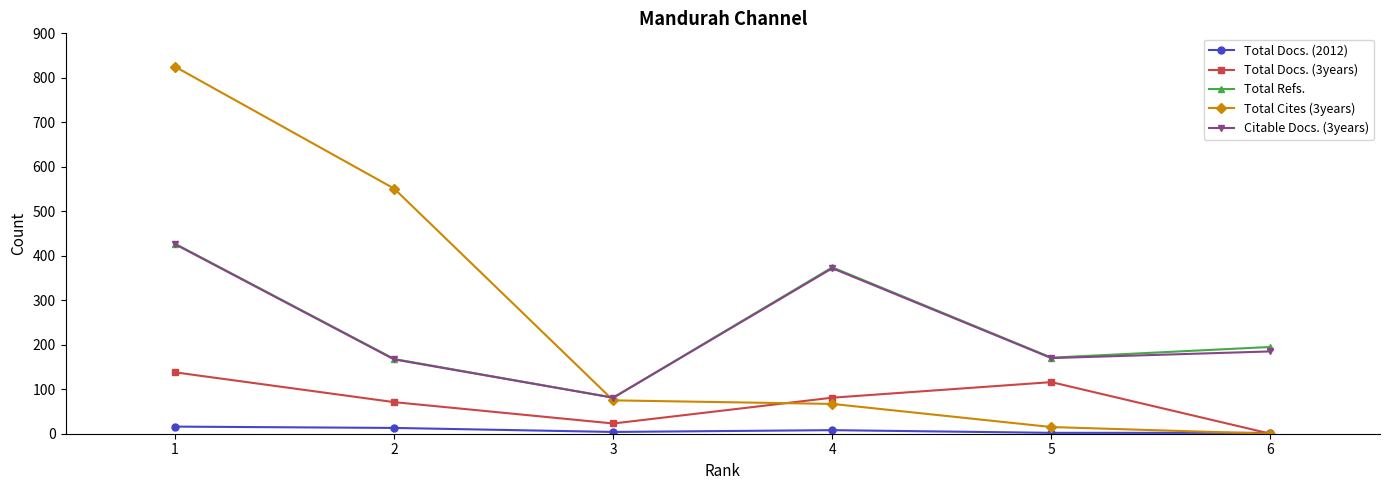

Does the chart display data point markers on the line(s)?

Yes